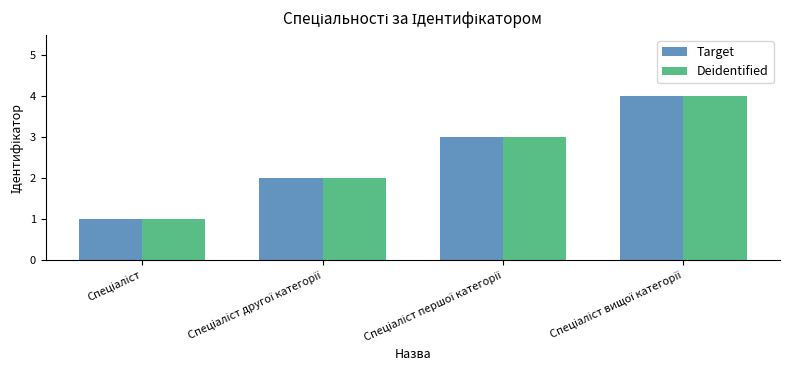

What is the maximum value shown in the chart?

4